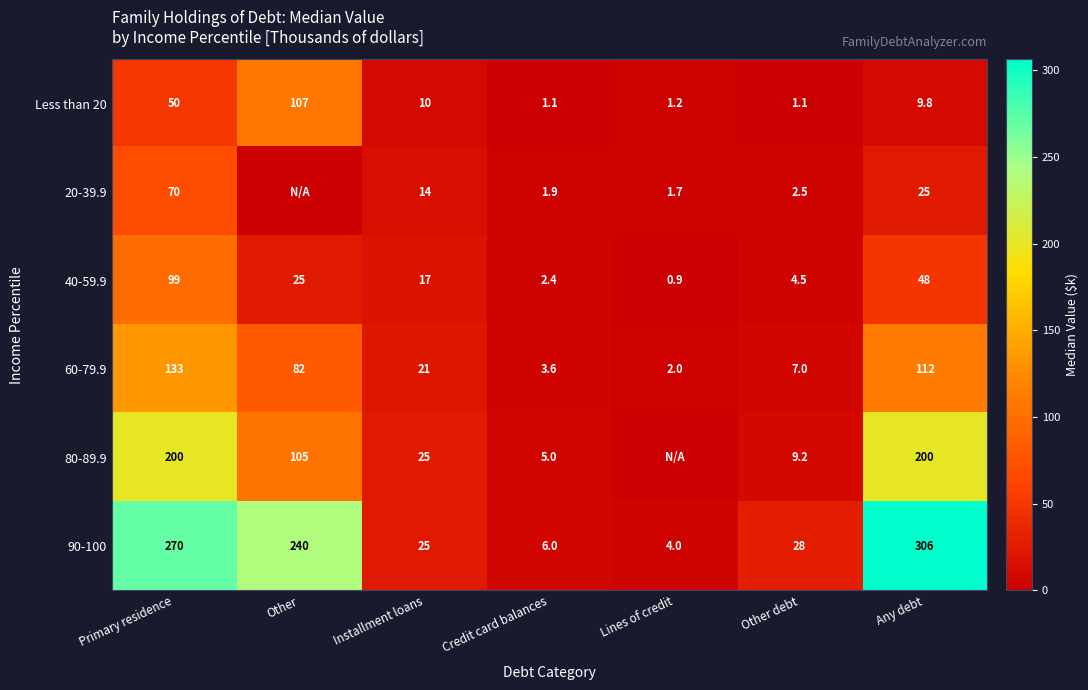

List the labels in order of 90-100 value, largest first.

Any debt, Primary residence, Other, Other debt, Installment loans, Credit card balances, Lines of credit